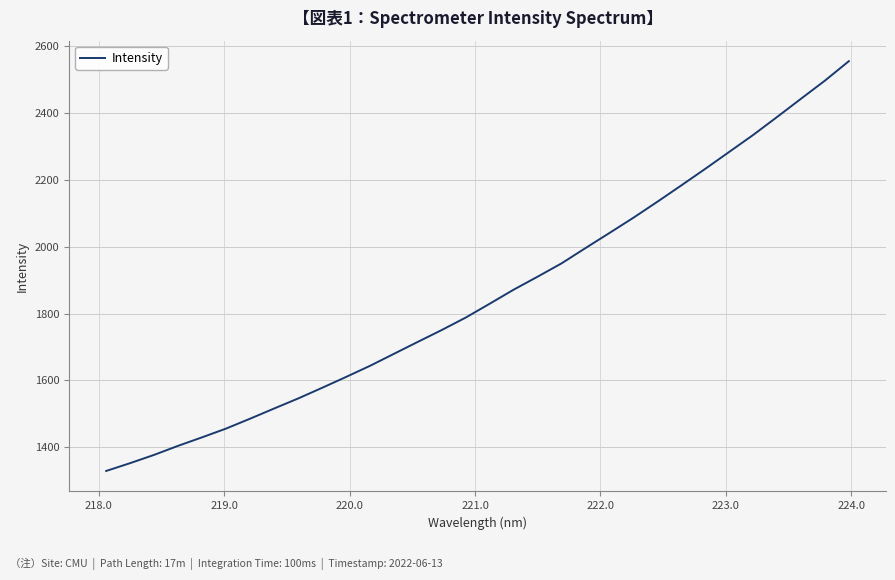

What is the greatest value displayed?

2555.4